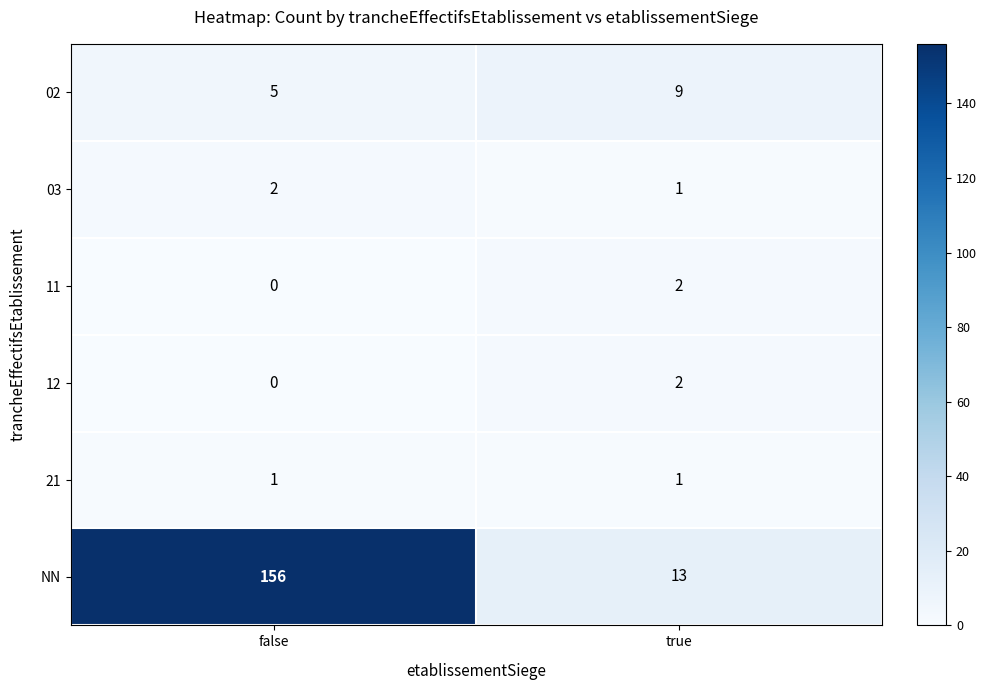

At how many categories does at least one series exceed 34?

1